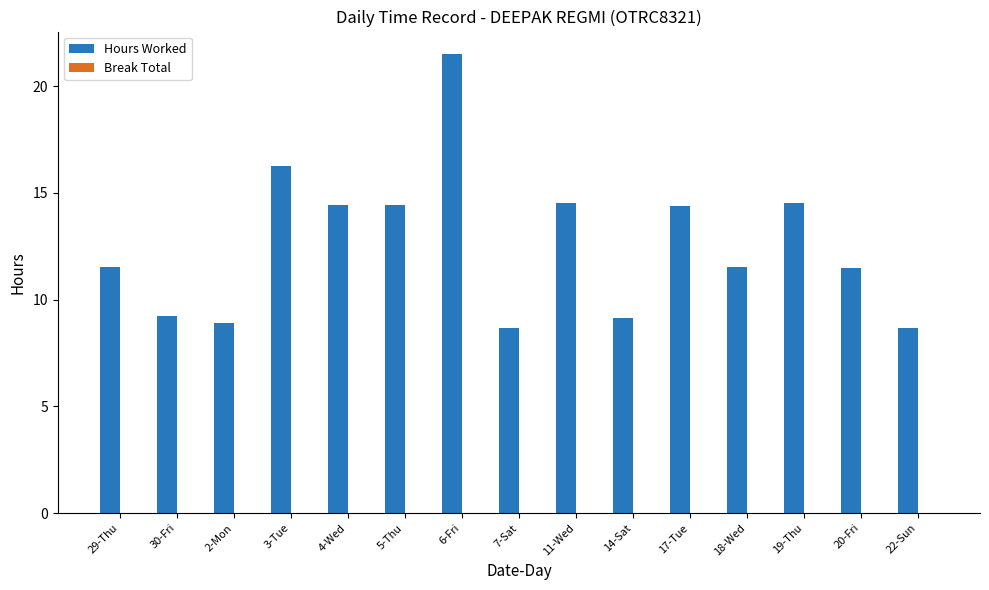

The value at 14-Sat is 9.1. True or false?

True